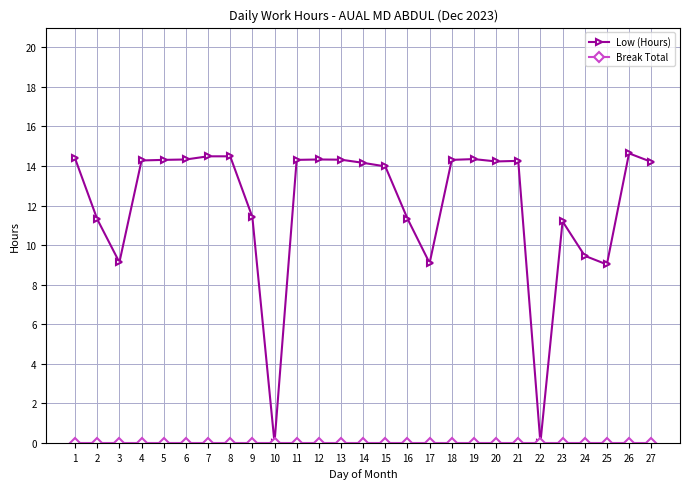

What is the highest value of the Low (Hours) series?

14.6